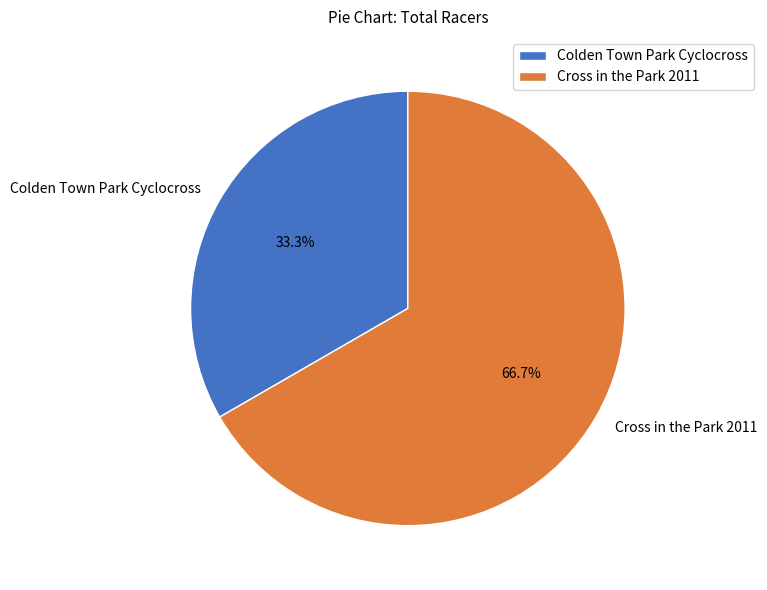

To the nearest percent, what is the difference between the largest and smallest slice percentages?

33%